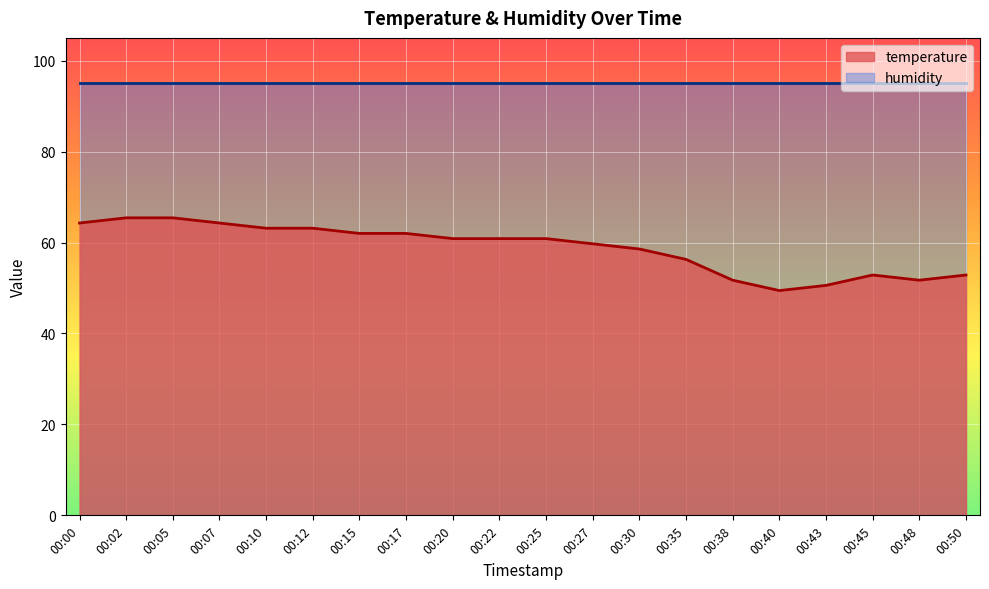

List the labels in order of value, largest first.

00:02, 00:05, 00:00, 00:07, 00:10, 00:12, 00:15, 00:17, 00:20, 00:22, 00:25, 00:27, 00:30, 00:35, 00:45, 00:50, 00:38, 00:48, 00:43, 00:40